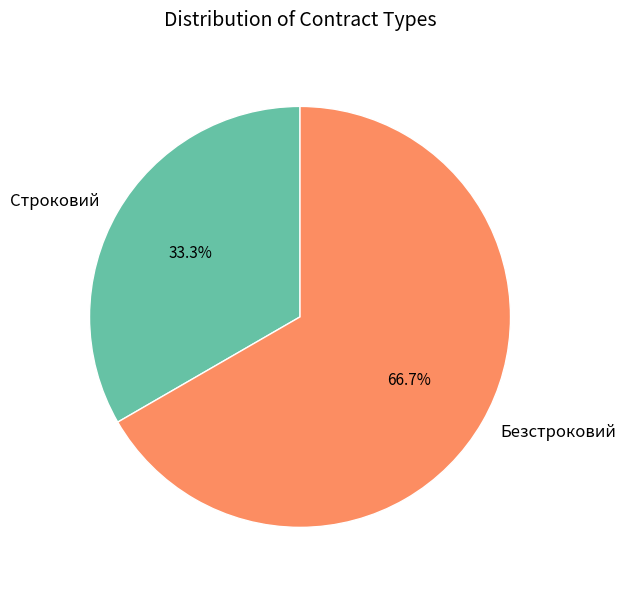

Which category has the smallest portion of the pie?

Строковий